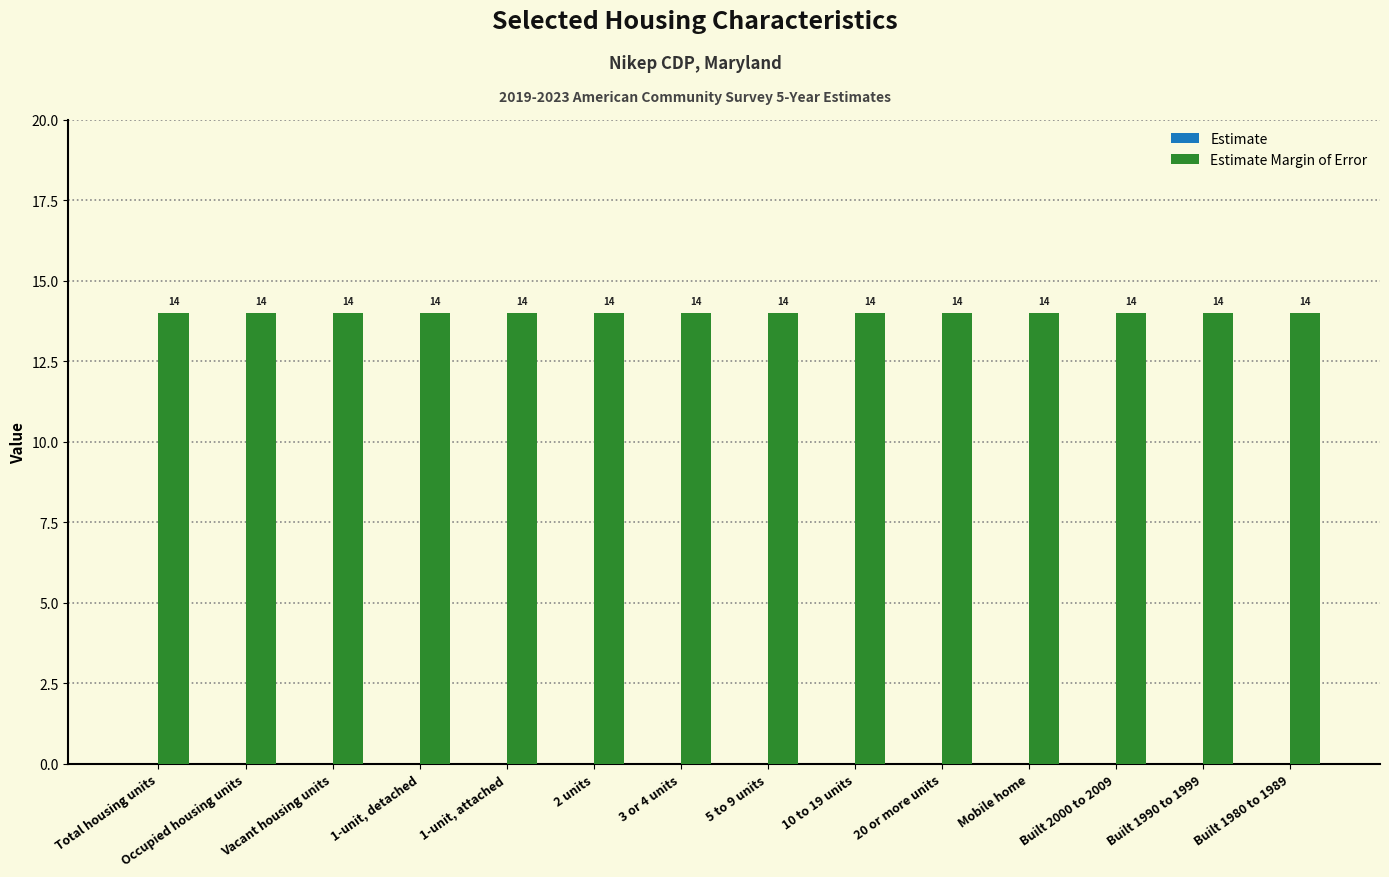

What is the label of the 7th bar from the left?

3 or 4 units